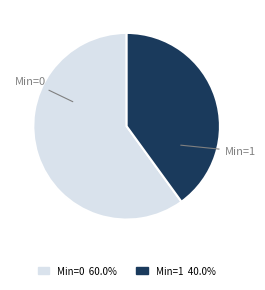

How many slices are in this pie chart?

2